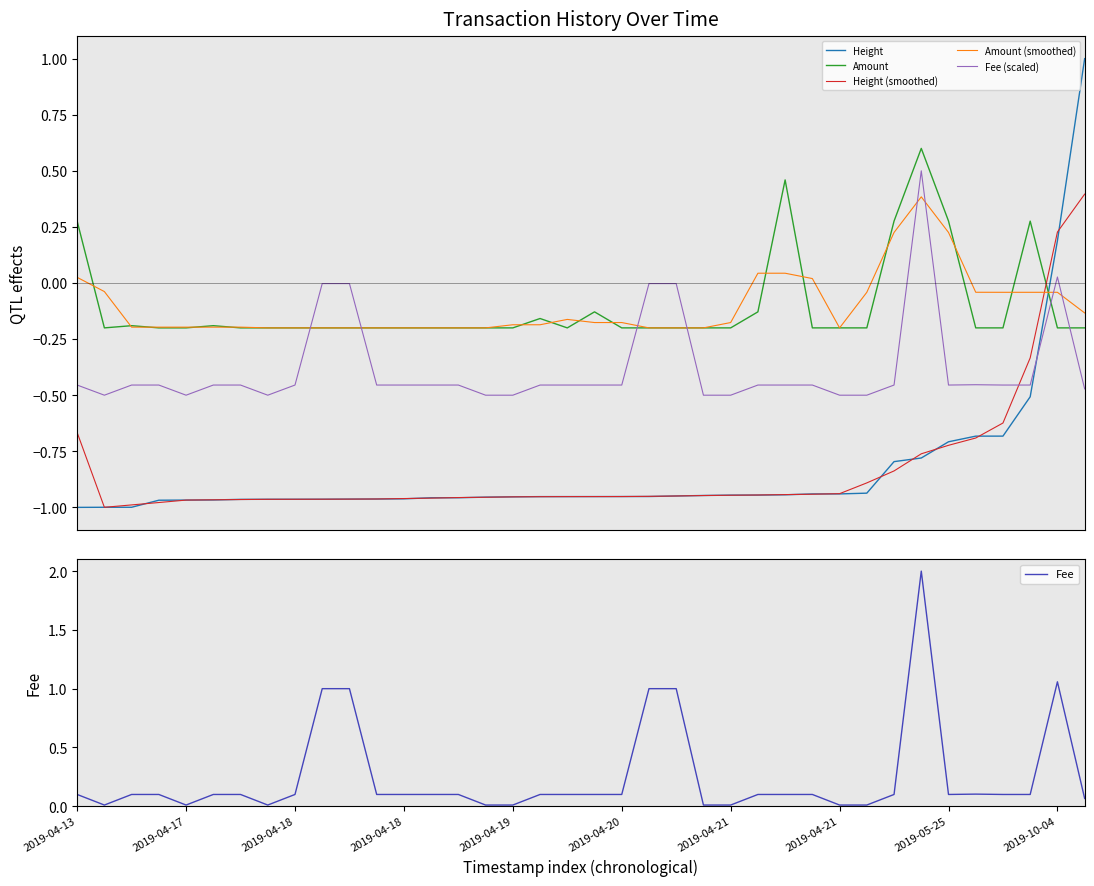

What are all the series names shown in the legend?

Height, Amount, Height (smoothed), Amount (smoothed), Fee (scaled), Fee